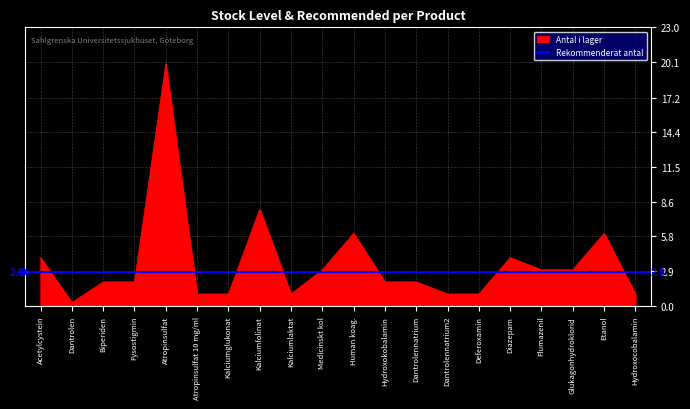

Which category has the highest value in the Antal i lager series?

Atropinsulfat